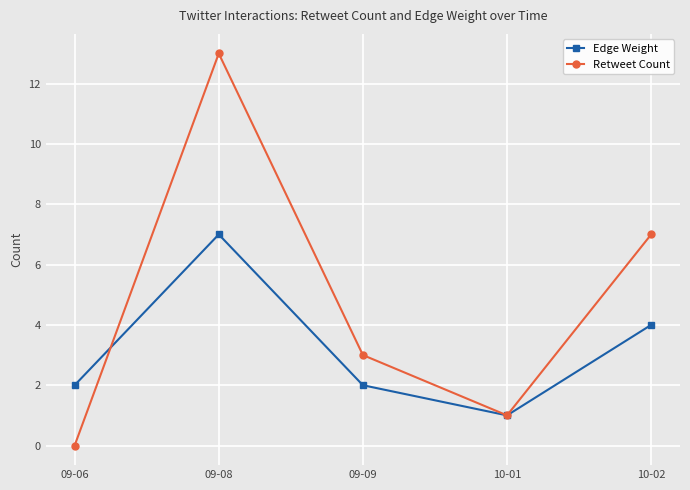

Which series has the largest total across all categories?

Retweet Count